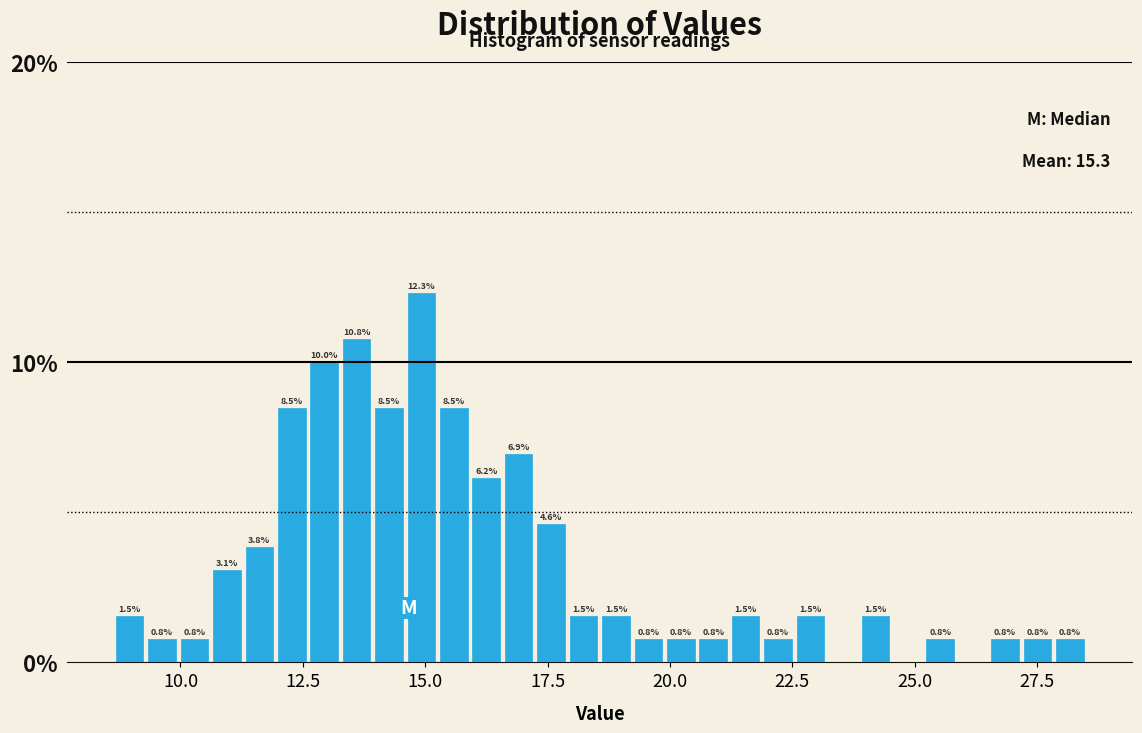

Around what value on the x-axis is the tallest bar? Give the approximate position of its centre, as read against the axis.

15.0